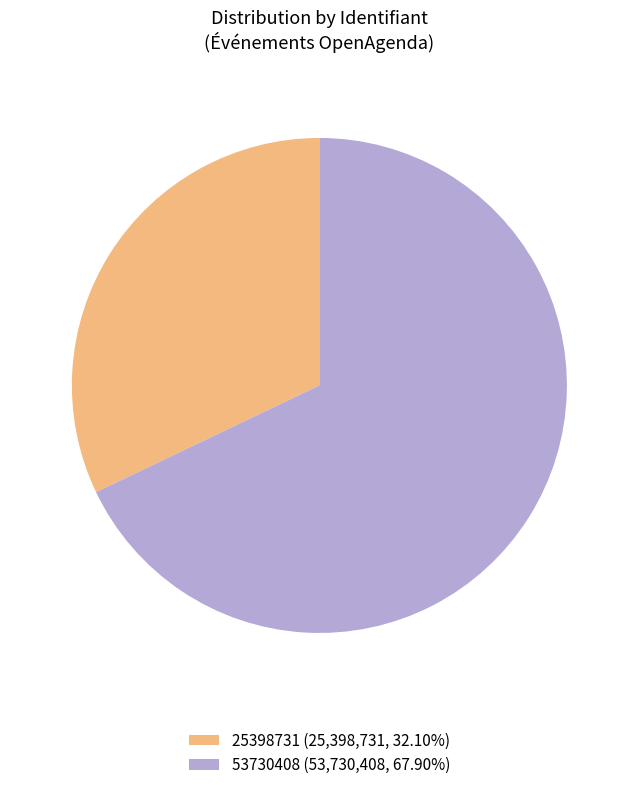

Rank the categories by value from highest to lowest.

53730408, 25398731